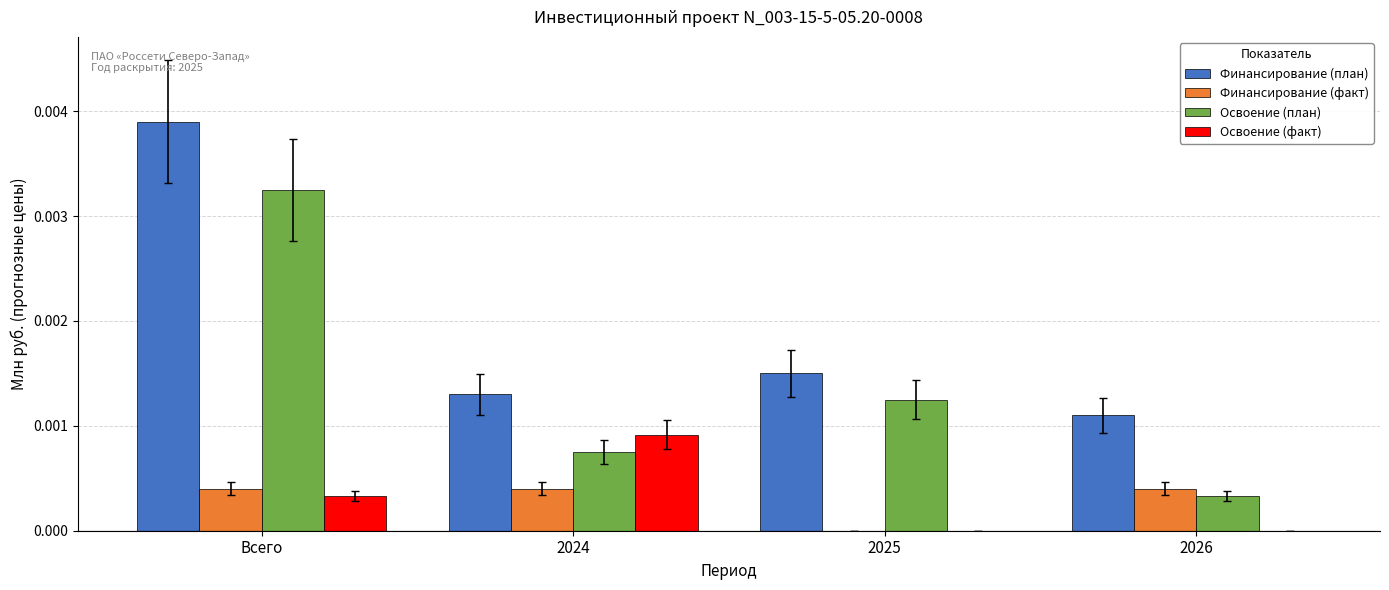

Which label corresponds to the largest value in the chart?

Всего